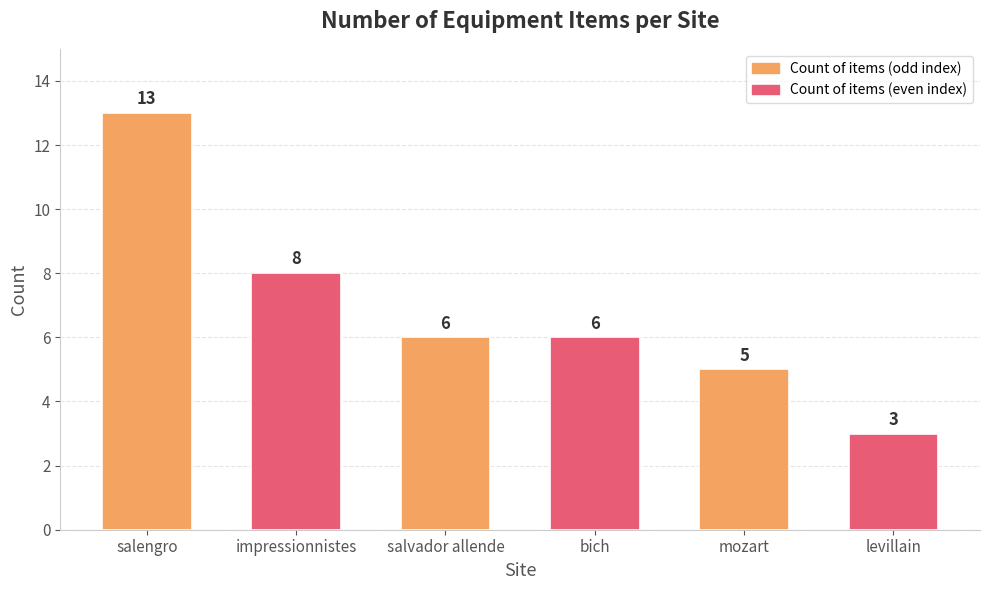

What is the average value?

7